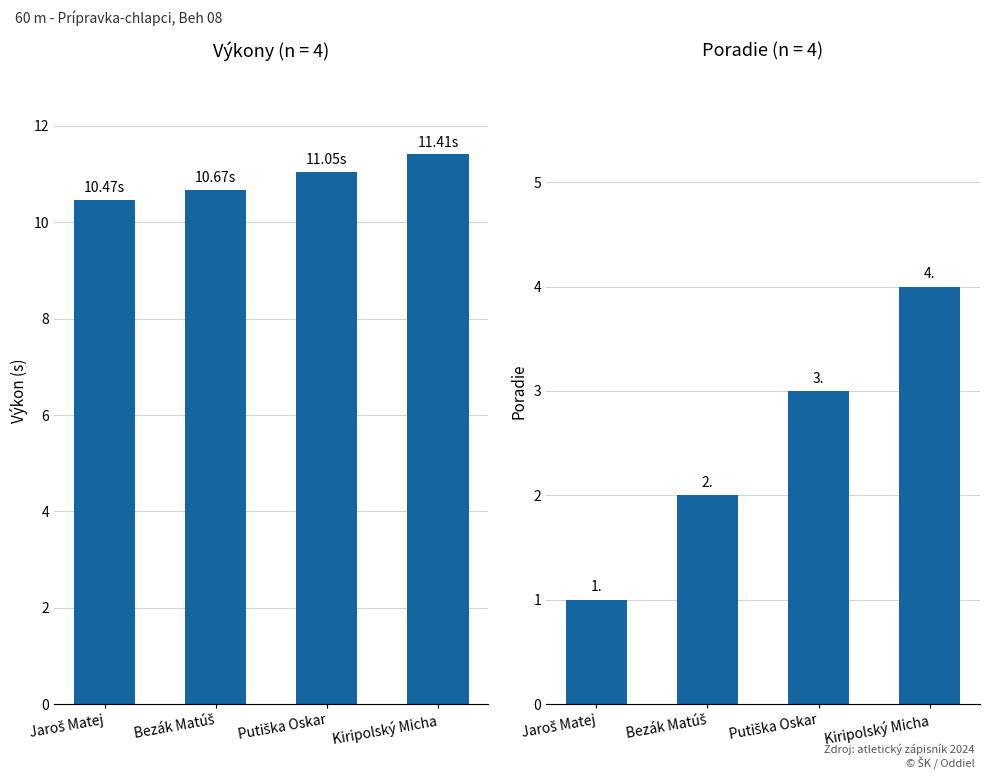

What is the label of the 2nd bar from the left?

Bezák Matúš